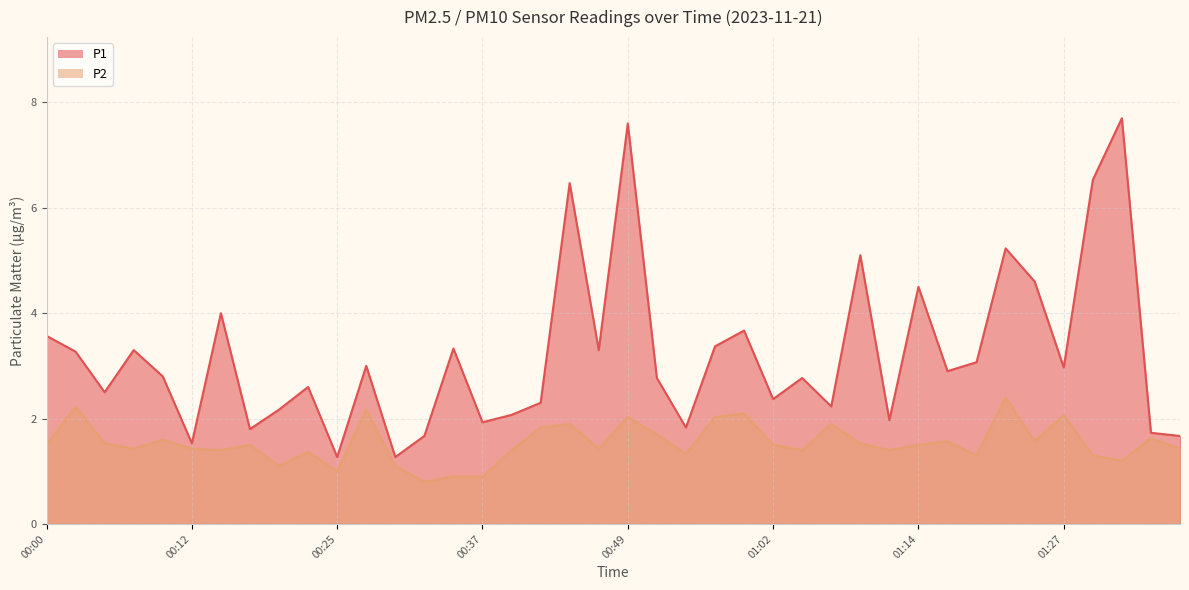

At how many categories does at least one series exceed 6?

4